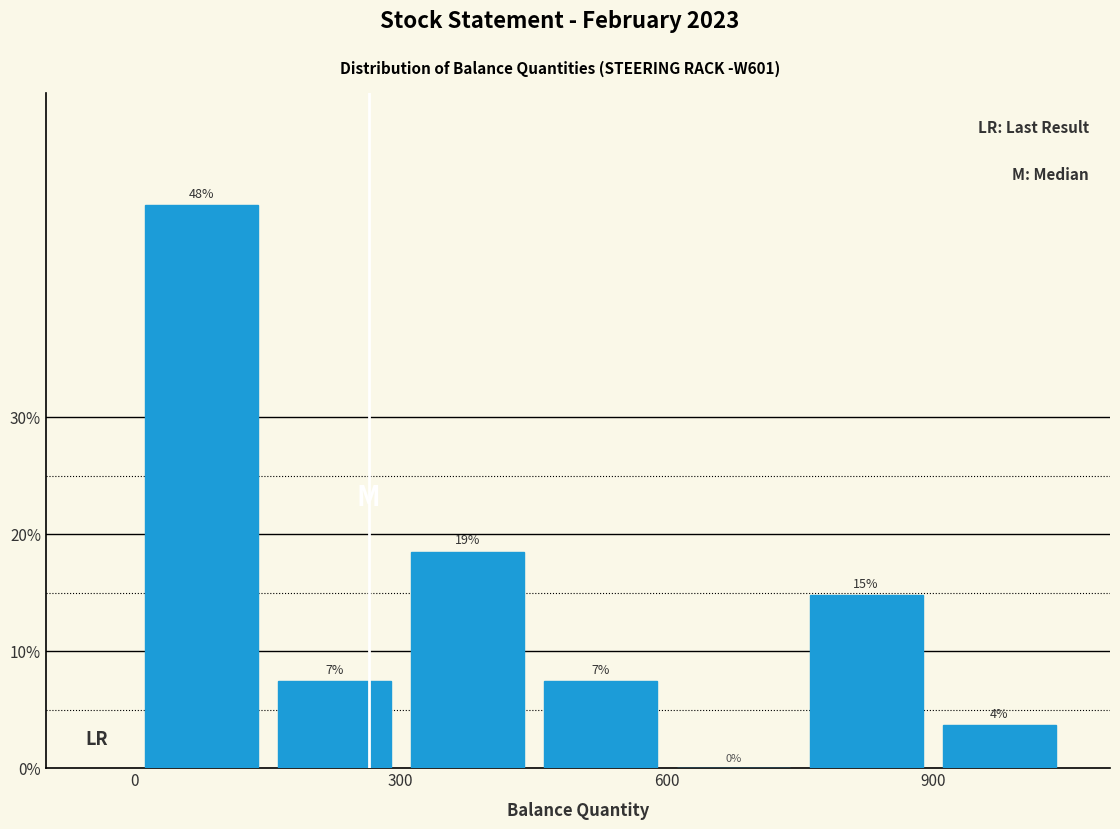

Around what value on the x-axis is the tallest bar? Give the approximate position of its centre, as read against the axis.

100